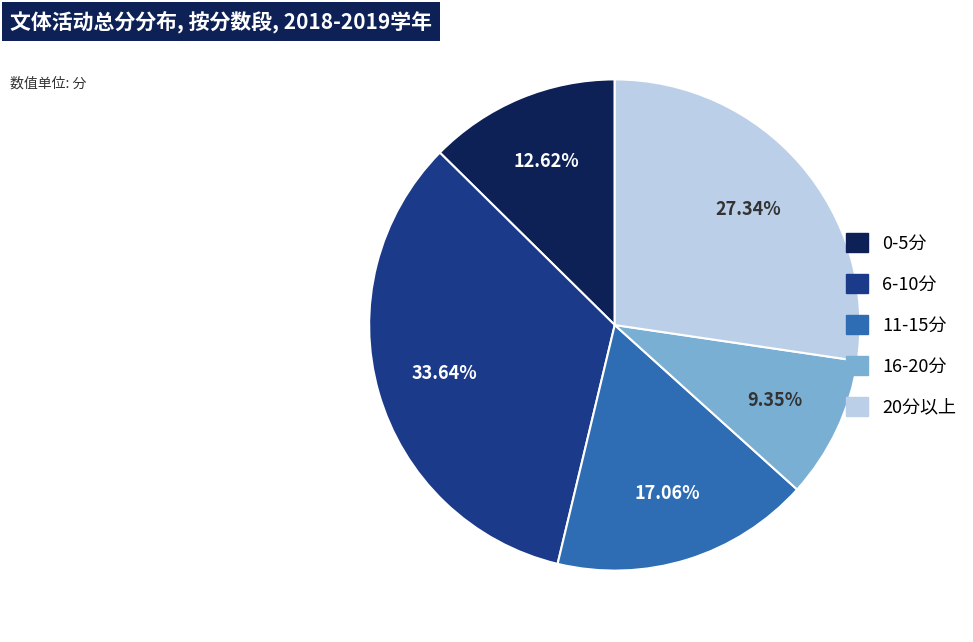

Does any single category account for the majority?

No